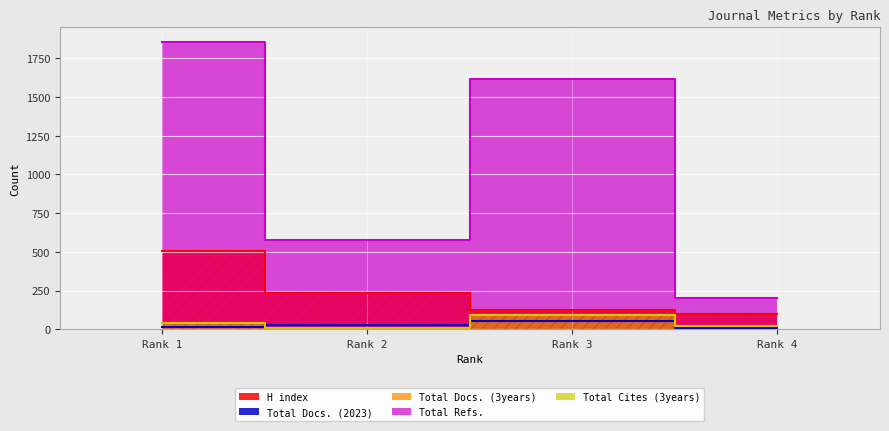

Reading right to left, list all the values displayed in this chart.

H index: Rank 4=101	Rank 3=125	Rank 2=235	Rank 1=503
Total Docs. (2023): Rank 4=9	Rank 3=53	Rank 2=27	Rank 1=12
Total Docs. (3years): Rank 4=23	Rank 3=93	Rank 2=5	Rank 1=37
Total Refs.: Rank 4=204	Rank 3=1614	Rank 2=578	Rank 1=1858
Total Cites (3years): Rank 4=23	Rank 3=92	Rank 2=7	Rank 1=43